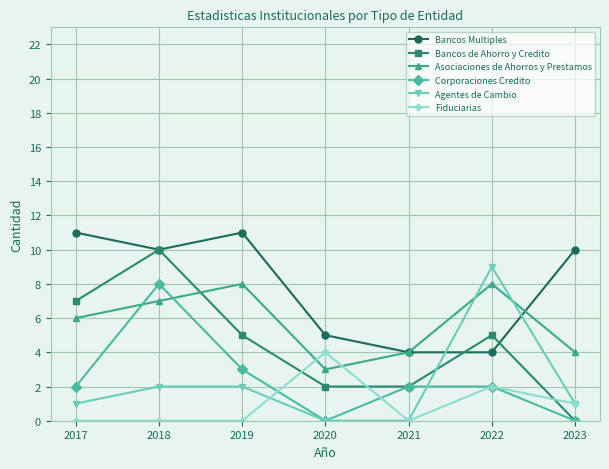

Between 2018 and 2023, which series saw the biggest shift?

Bancos de Ahorro y Credito